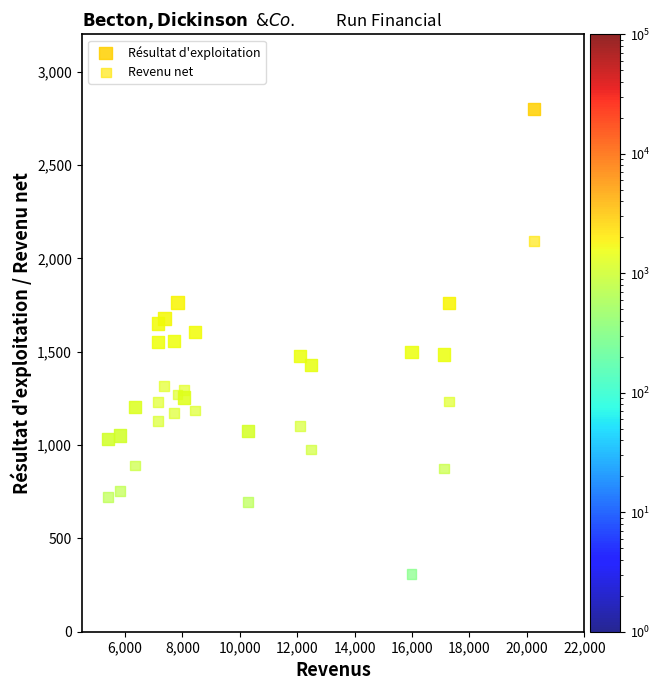

What are all the series names shown in the legend?

Résultat d'exploitation, Revenu net